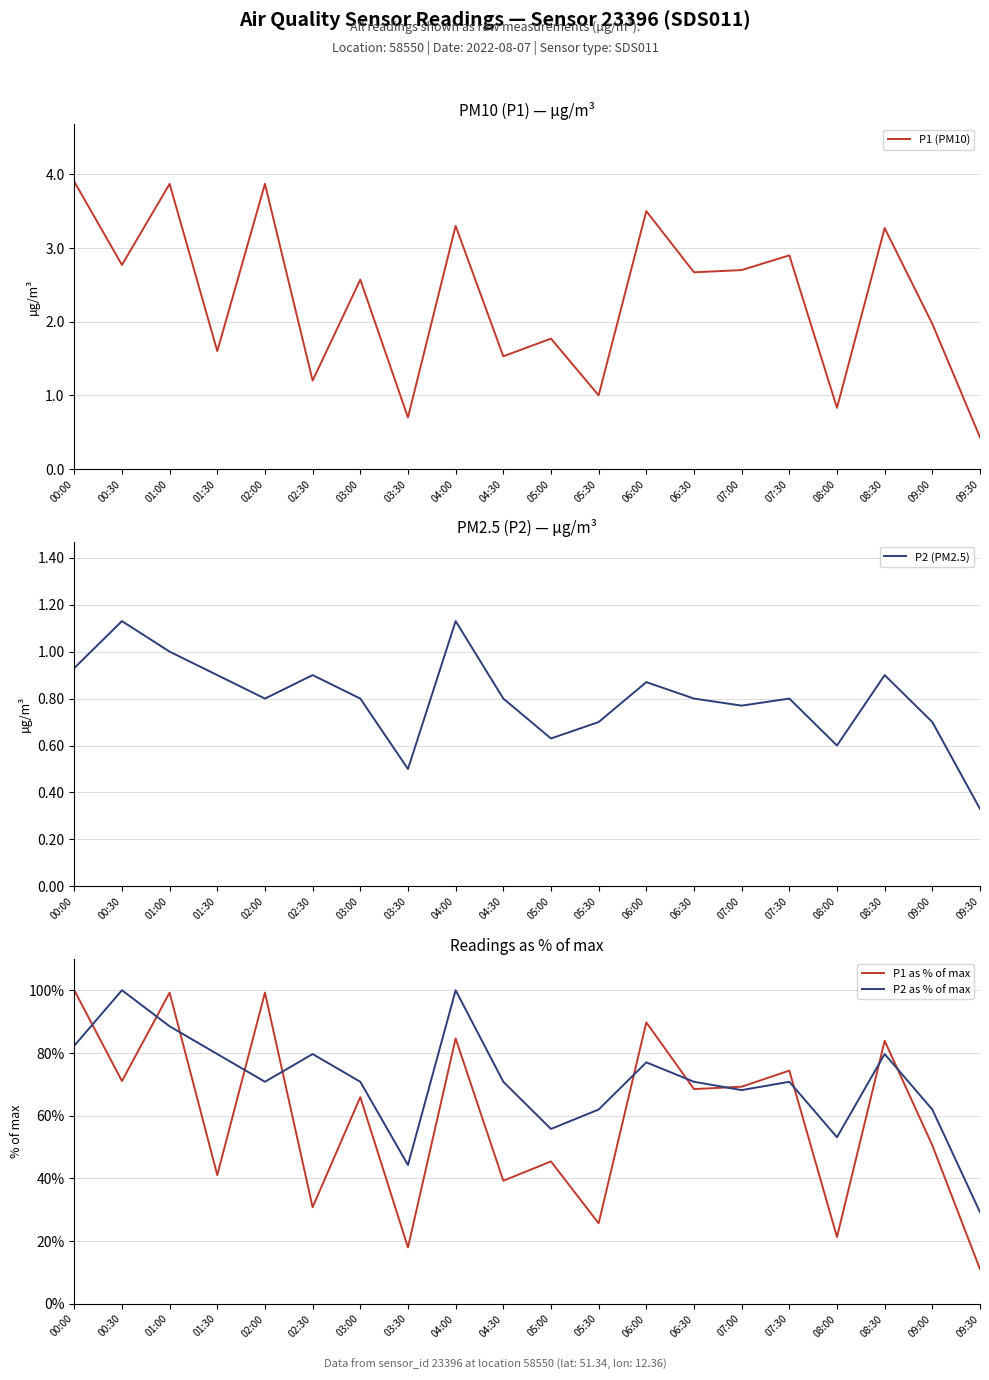

Reading right to left, transcribe all the data shown in this chart.

P1 (PM10): 09:30=0.4	09:00=2.0	08:30=3.3	08:00=0.8	07:30=2.9	07:00=2.7	06:30=2.7	06:00=3.5	05:30=1.0	05:00=1.8	04:30=1.5	04:00=3.3	03:30=0.7	03:00=2.6	02:30=1.2	02:00=3.9	01:30=1.6	01:00=3.9	00:30=2.8	00:00=3.9
P2 (PM2.5): 09:30=0.3	09:00=0.7	08:30=0.9	08:00=0.6	07:30=0.8	07:00=0.8	06:30=0.8	06:00=0.9	05:30=0.7	05:00=0.6	04:30=0.8	04:00=1.1	03:30=0.5	03:00=0.8	02:30=0.9	02:00=0.8	01:30=0.9	01:00=1.0	00:30=1.1	00:00=0.9
P1 as % of max: 09:30=11.0	09:00=50.5	08:30=83.8	08:00=21.3	07:30=74.4	07:00=69.2	06:30=68.5	06:00=89.7	05:30=25.6	05:00=45.4	04:30=39.2	04:00=84.6	03:30=17.9	03:00=65.9	02:30=30.8	02:00=99.2	01:30=41.0	01:00=99.2	00:30=71.0	00:00=100.0
P2 as % of max: 09:30=29.2	09:00=61.9	08:30=79.6	08:00=53.1	07:30=70.8	07:00=68.1	06:30=70.8	06:00=77.0	05:30=61.9	05:00=55.8	04:30=70.8	04:00=100.0	03:30=44.2	03:00=70.8	02:30=79.6	02:00=70.8	01:30=79.6	01:00=88.5	00:30=100.0	00:00=82.3